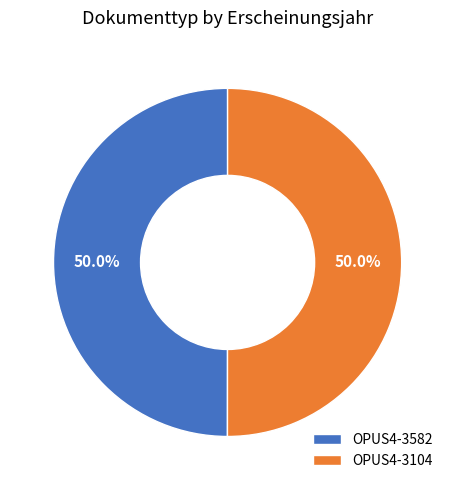

How many slices are in this pie chart?

2